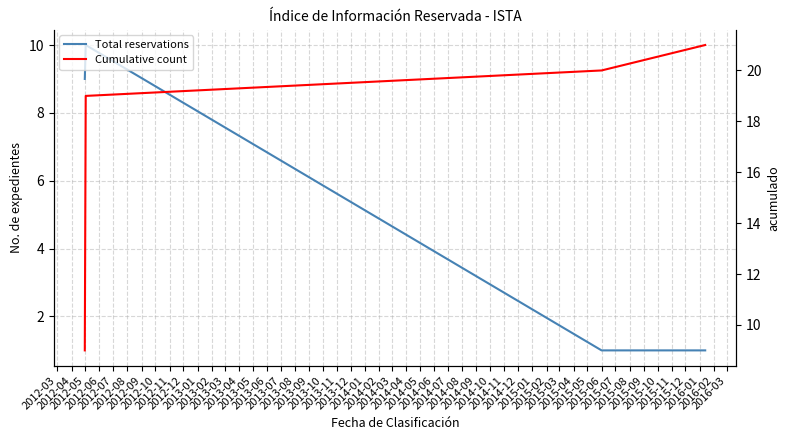

Where does the Total reservations series first go above 9?

2012-04